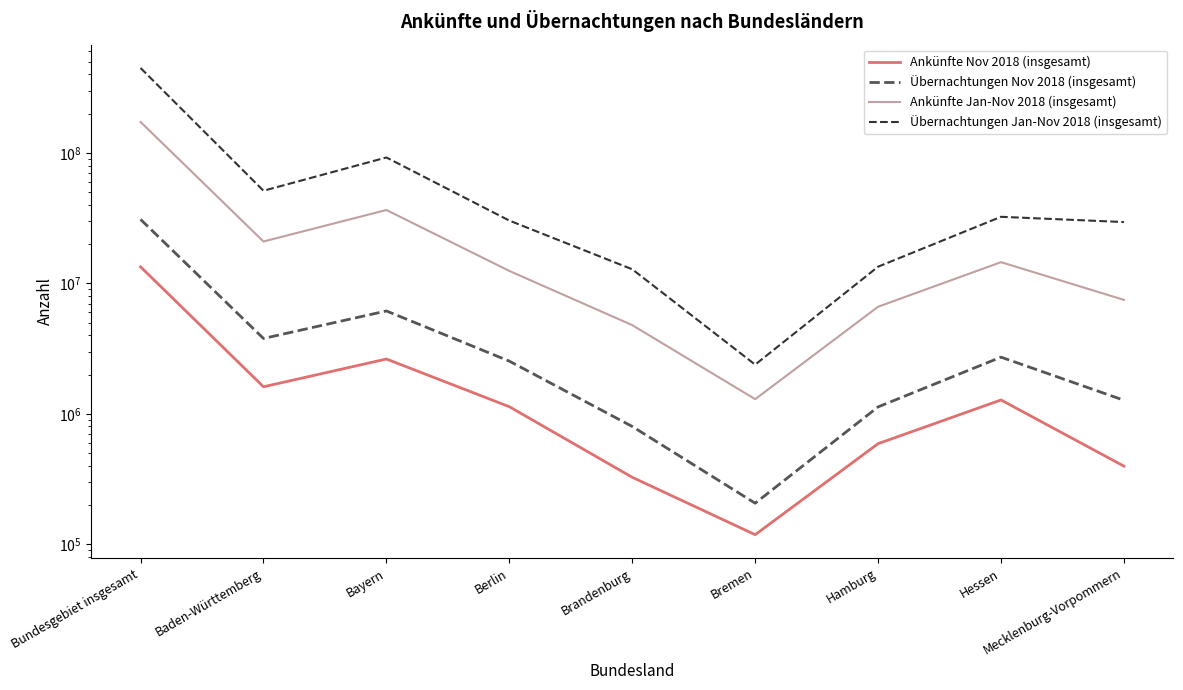

Which category has the highest value across all series?

Bundesgebiet insgesamt